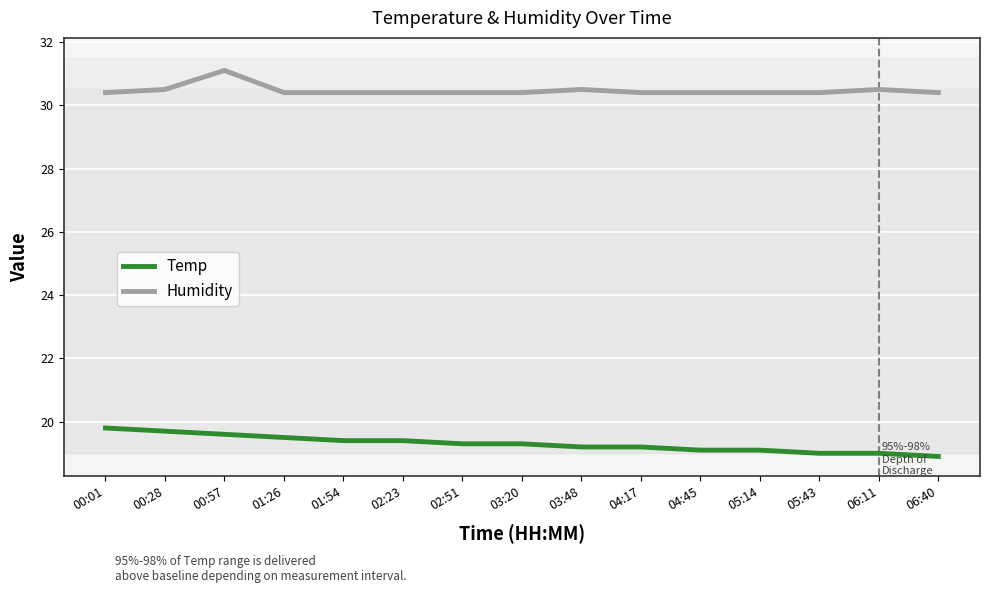

What is the sum of the Humidity values at 03:20 and 04:45?

60.8